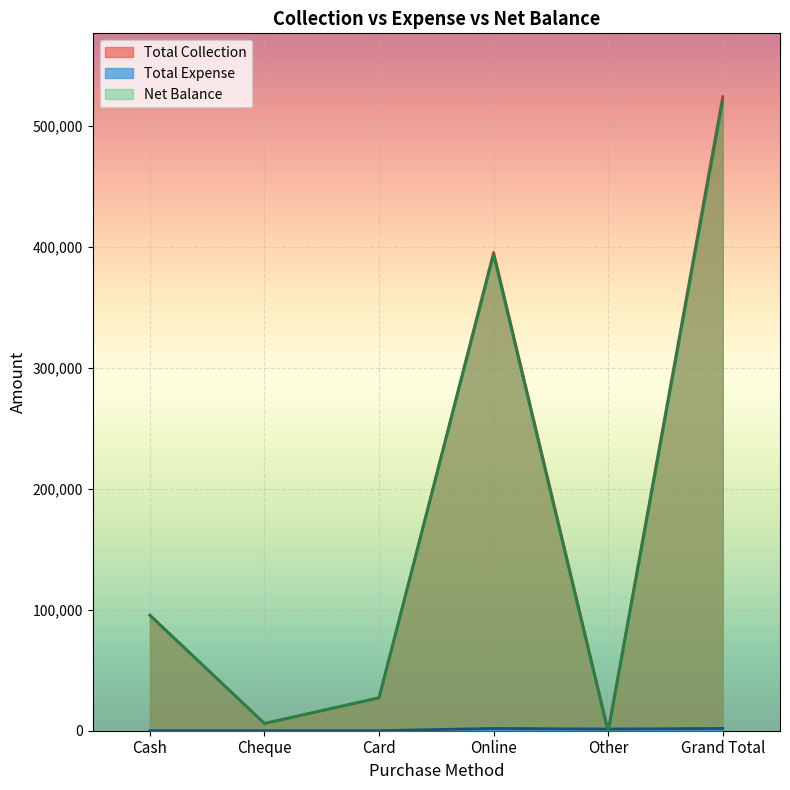

True or false: Net Balance has more than 2 interior local peaks.

False